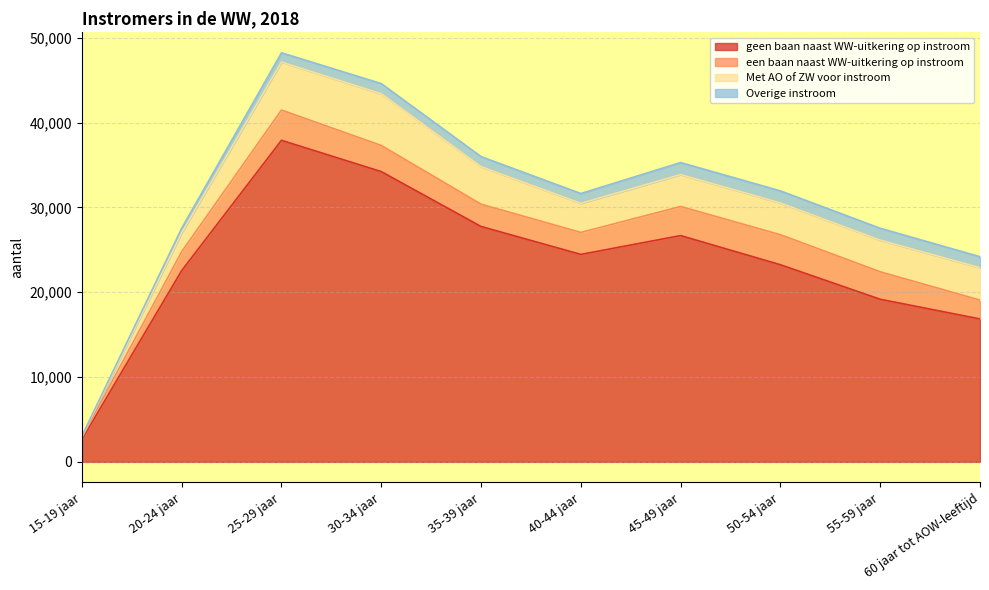

True or false: geen baan naast WW-uitkering op instroom and Met AO of ZW voor instroom cross at least once.

False